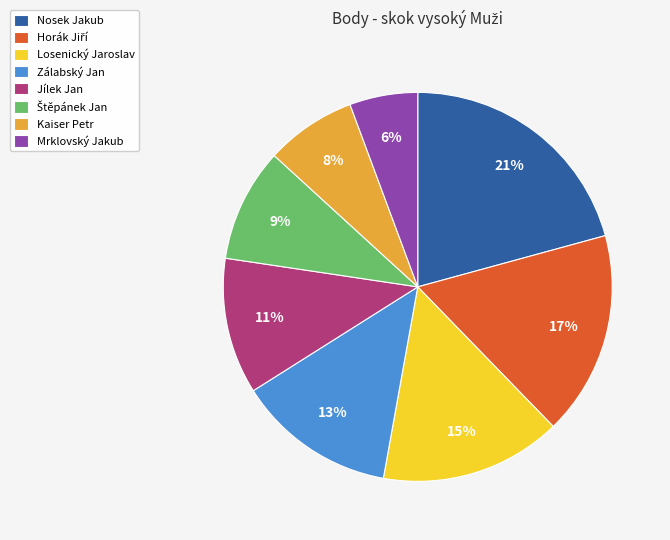

Which has a higher value, Nosek Jakub or Losenický Jaroslav?

Nosek Jakub